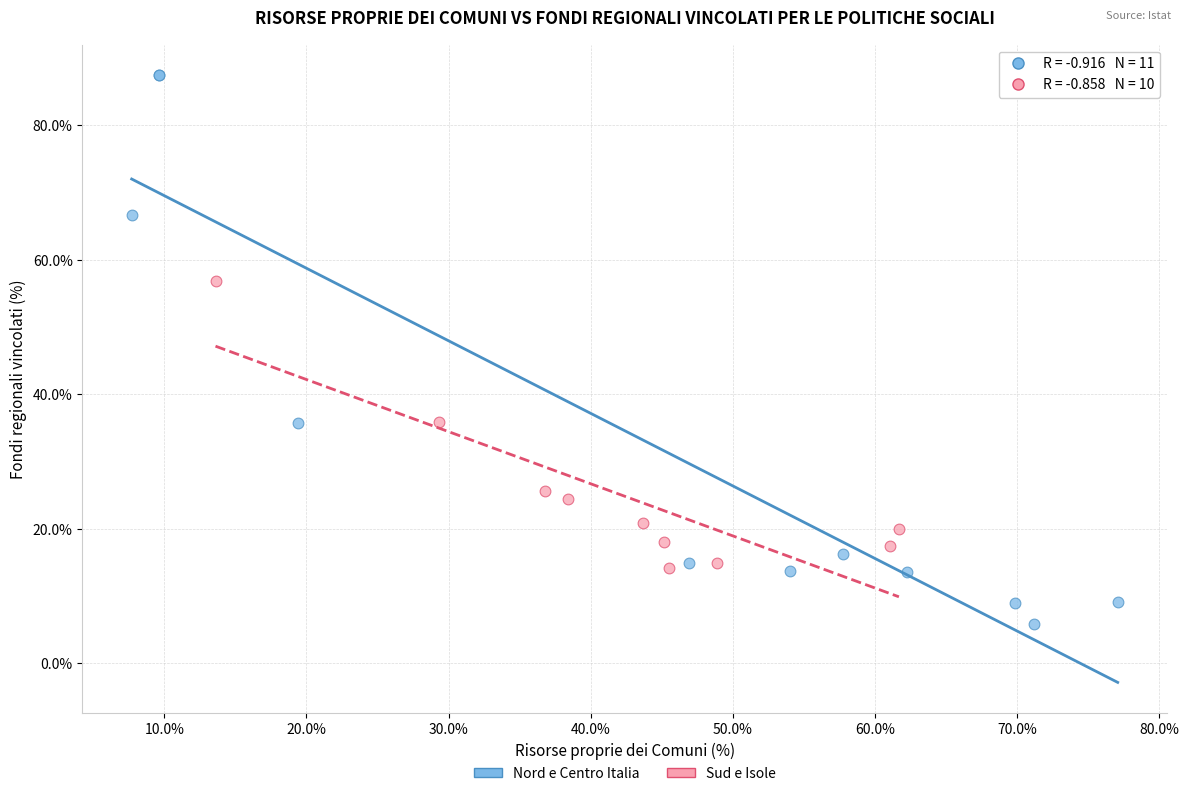

Which series contains the highest Y value?

Nord e Centro Italia